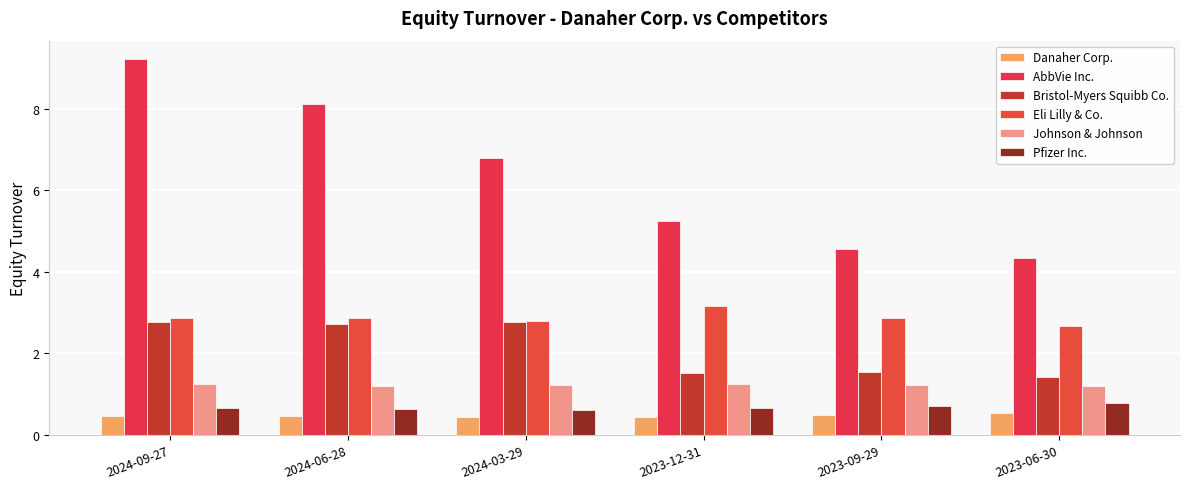

Is the value of Johnson & Johnson at 2024-06-28 greater than the value of Bristol-Myers Squibb Co. at 2024-03-29?

No